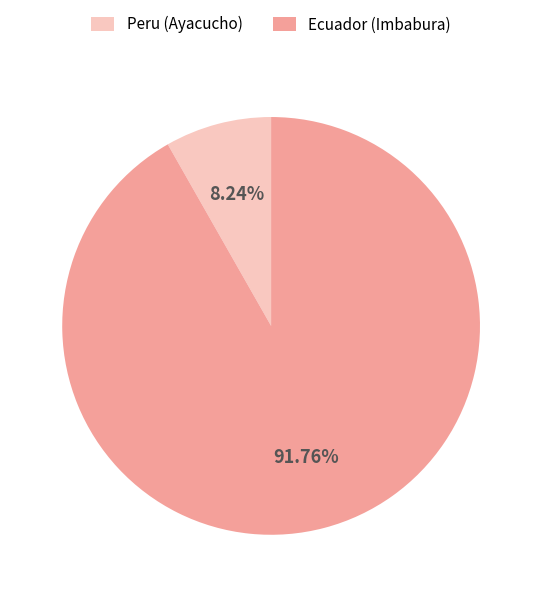

Count the number of slices in the pie.

2